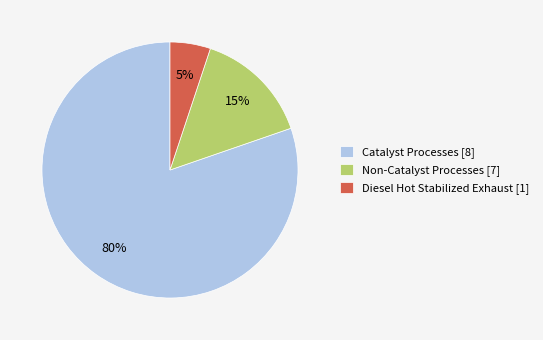

To the nearest percent, what is the combined percentage of Catalyst Processes [8] and Diesel Hot Stabilized Exhaust [1]?

85%